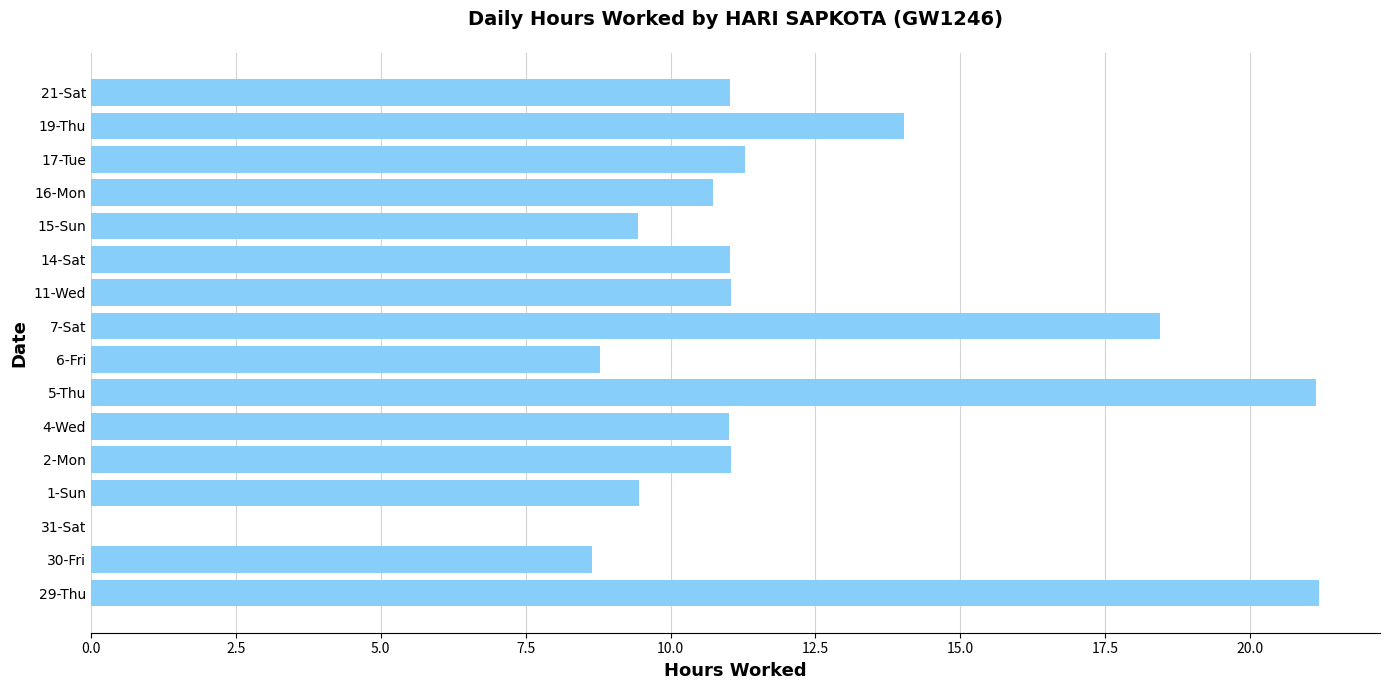

What is the maximum value shown in the chart?

21.2